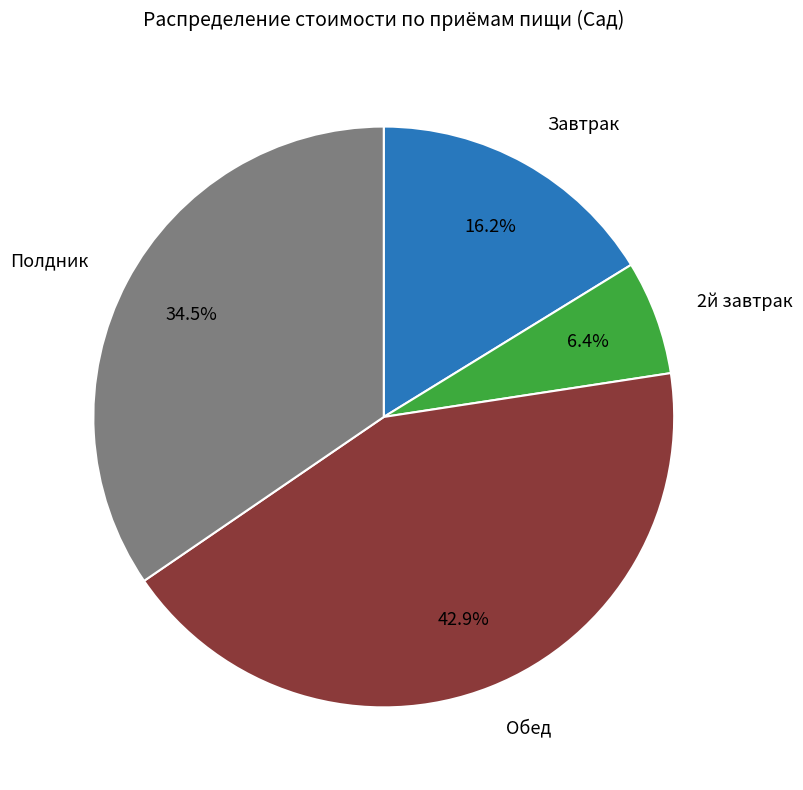

Is there a majority slice in this chart?

No